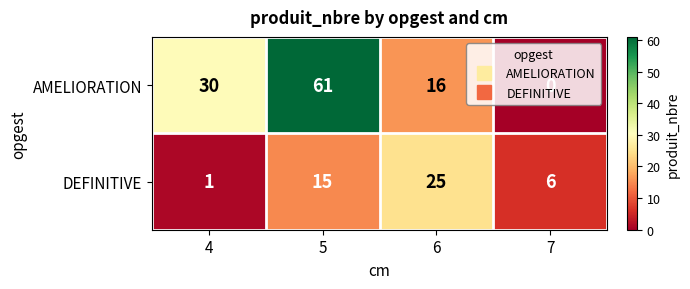

At 5, list the series in order from largest to smallest.

AMELIORATION, DEFINITIVE